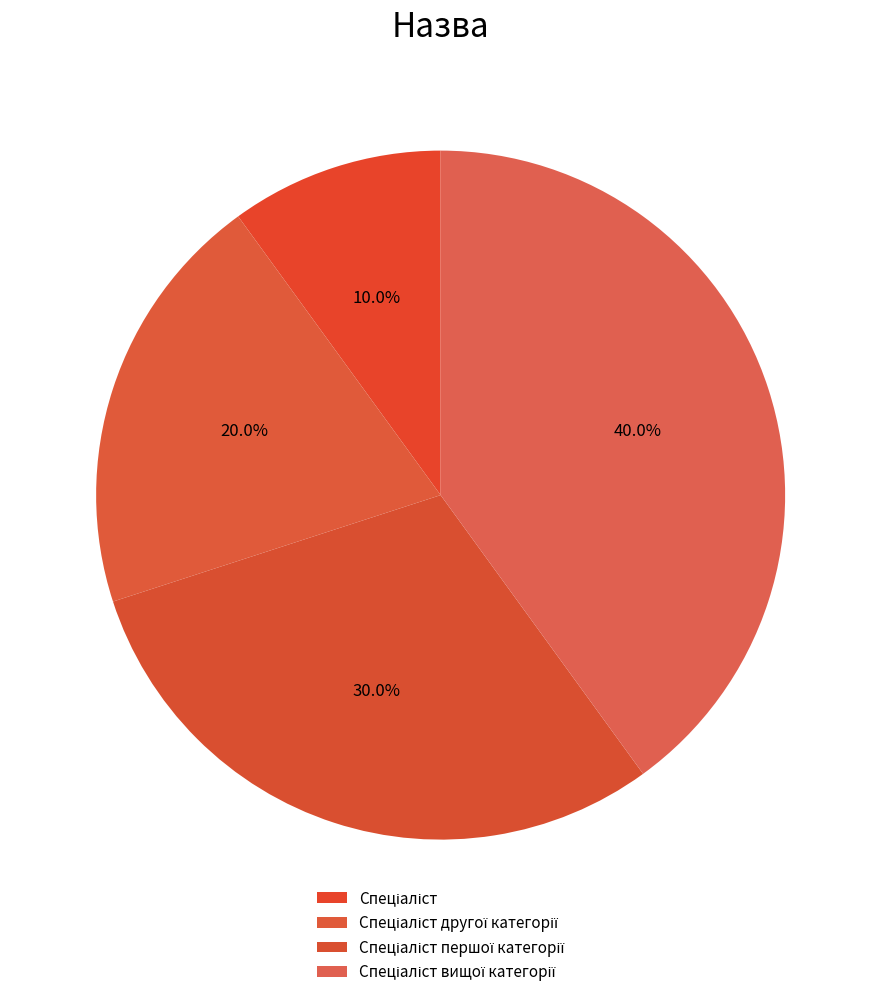

Rank the categories by value from highest to lowest.

Спеціаліст вищої категорії, Спеціаліст першої категорії, Спеціаліст другої категорії, Спеціаліст